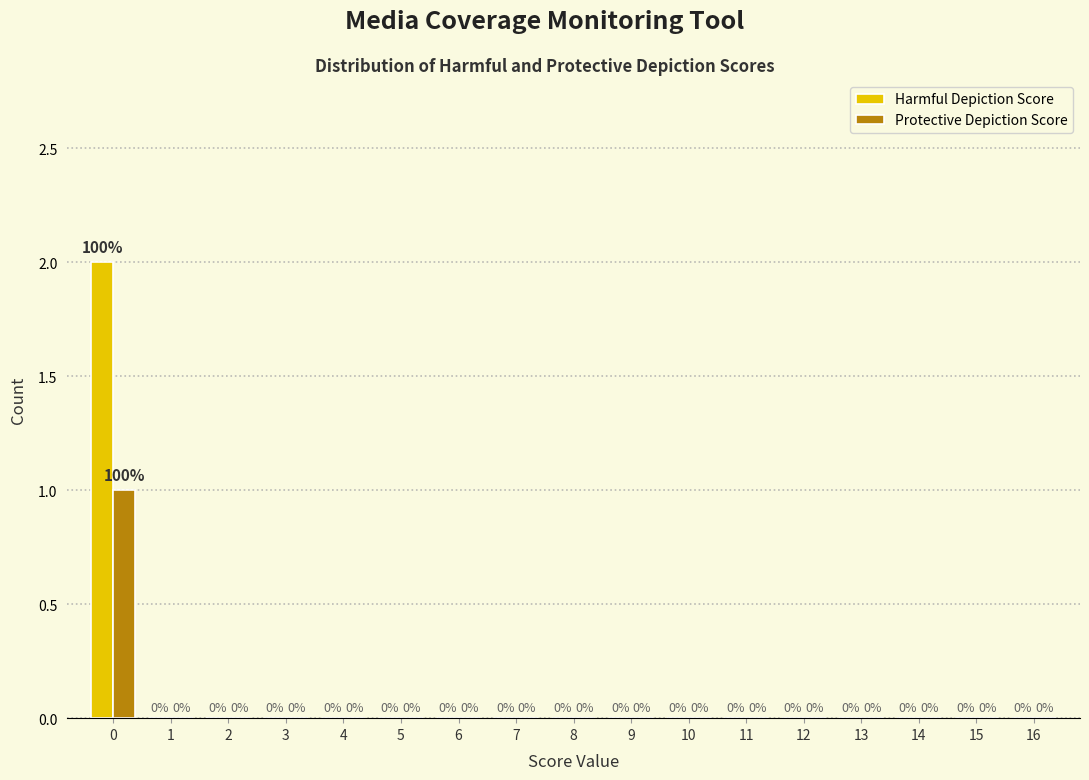

Reading left to right, what are all the values shown in this chart?

Harmful Depiction Score: 0=2	1=0	2=0	3=0	4=0	5=0	6=0	7=0	8=0	9=0	10=0	11=0	12=0	13=0	14=0	15=0	16=0
Protective Depiction Score: 0=1	1=0	2=0	3=0	4=0	5=0	6=0	7=0	8=0	9=0	10=0	11=0	12=0	13=0	14=0	15=0	16=0